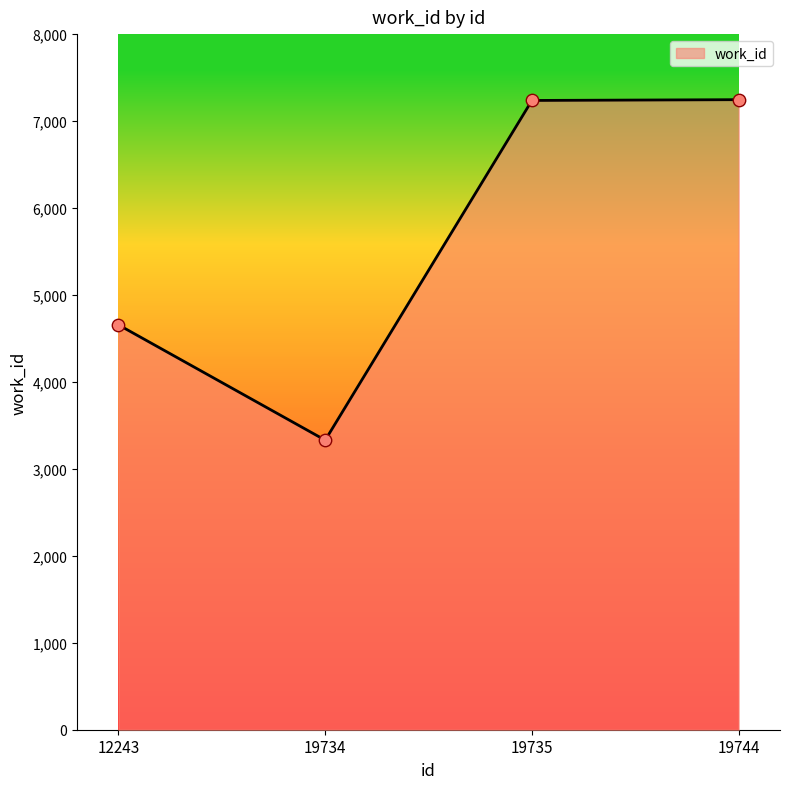

What is the change in value from 12243 to 19744?

+2590